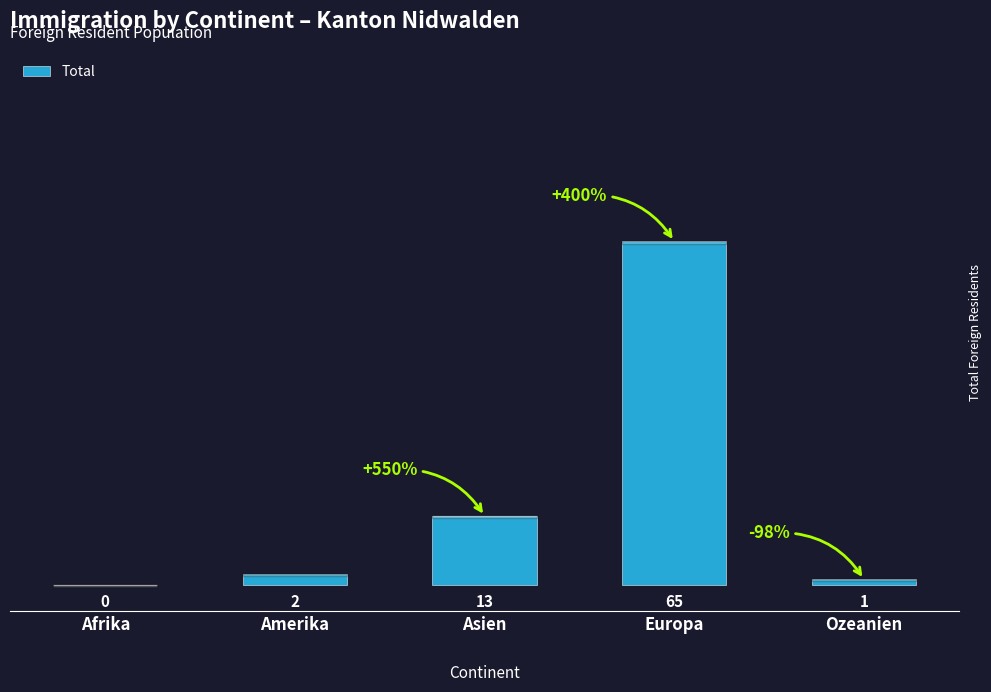

What is the difference between the values at Asien and Ozeanien?

12